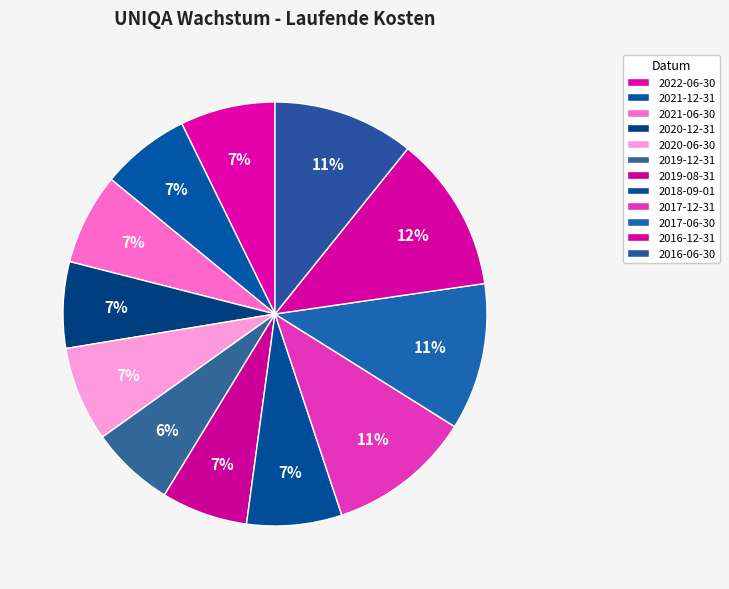

What is the ratio of the value at 2017-06-30 to the value at 2020-12-31?

1.7